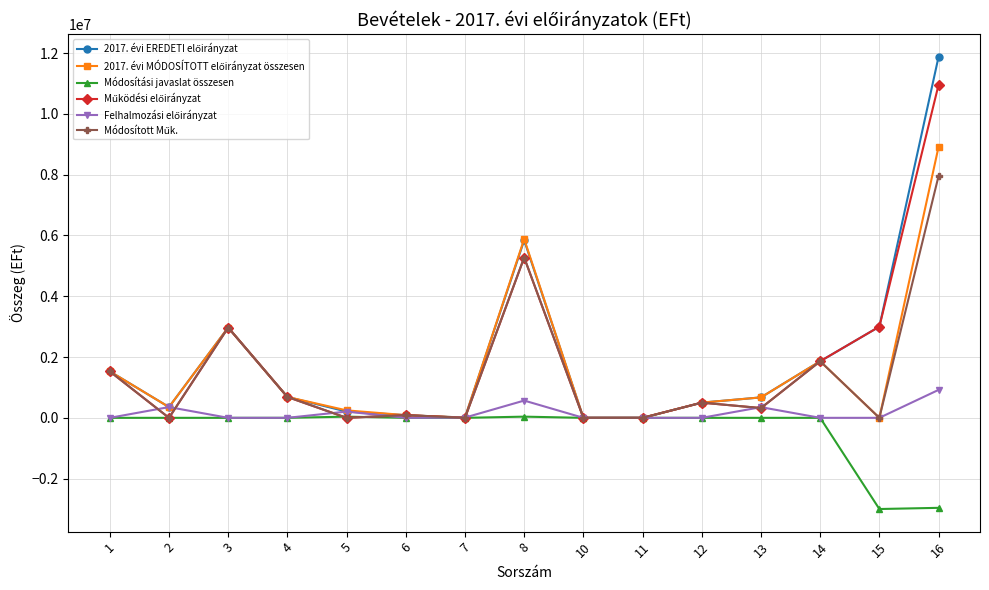

What is the spread (max minus min) of values at 1?

1528538.0